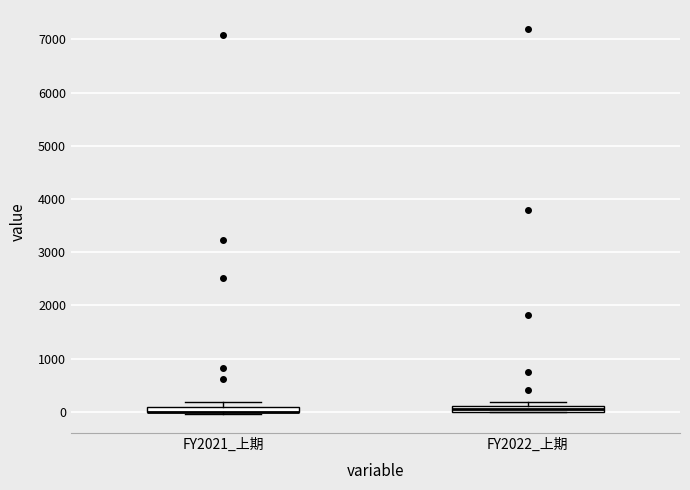

Where is the upper edge of the box for FY2021_上期 on the y-axis? The values are not printed on the chart, so give them approximately, as read against the axis.

100